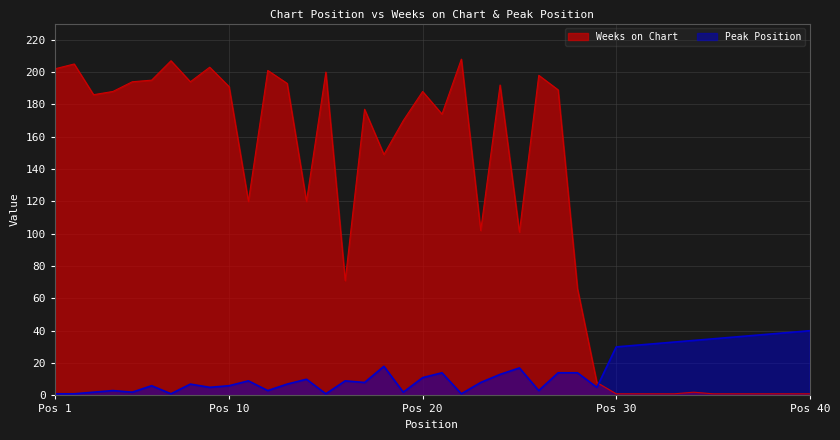

Which series has the largest total across all categories?

Weeks on Chart